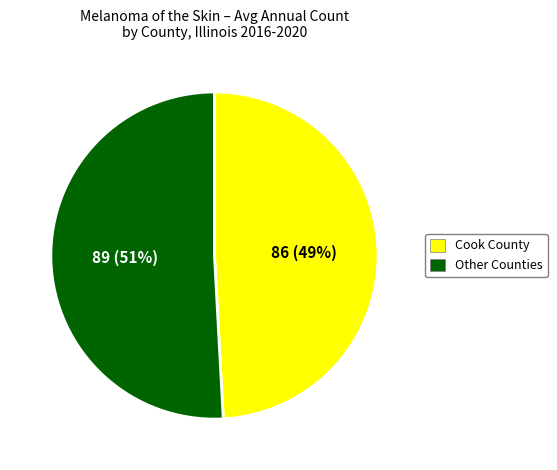

What is the ratio of the value at Other Counties to the value at Cook County?

1.0